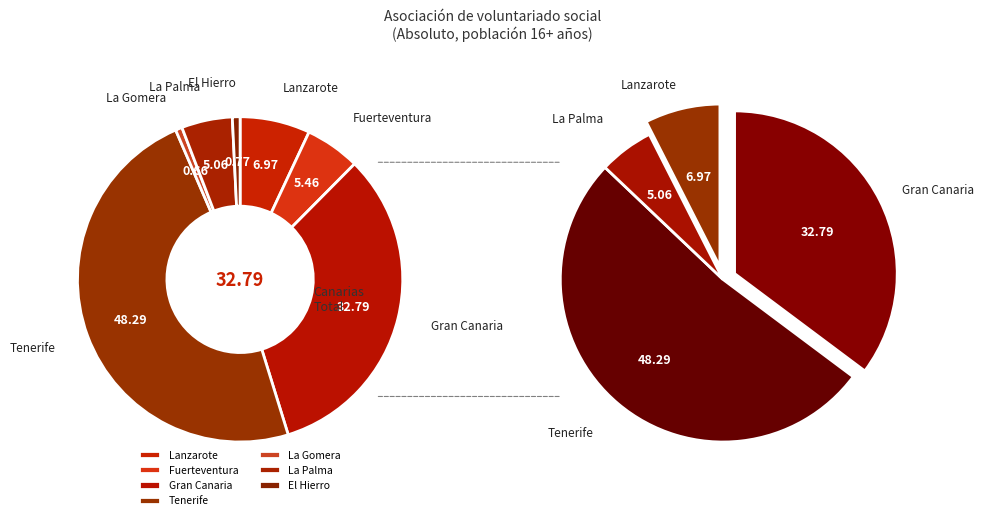

What percentage do La Gomera and Fuerteventura together represent?

6.1%